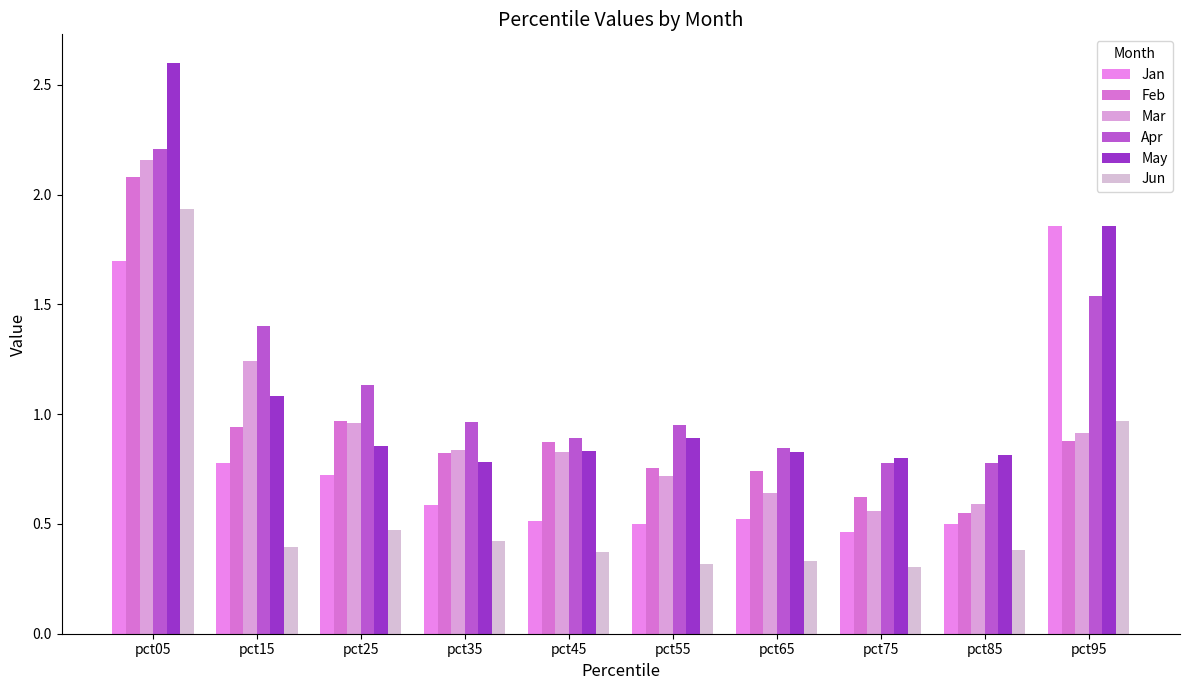

How many data points does each series have?

10